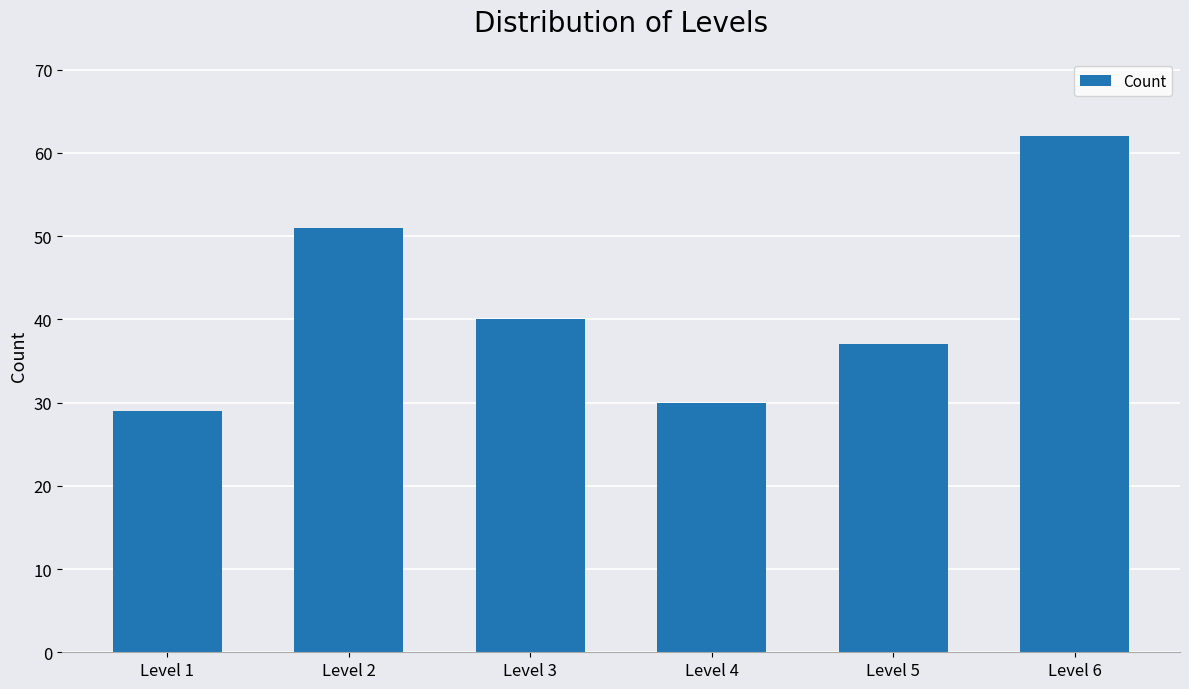

What is the value of the 1st bar from the left?

29